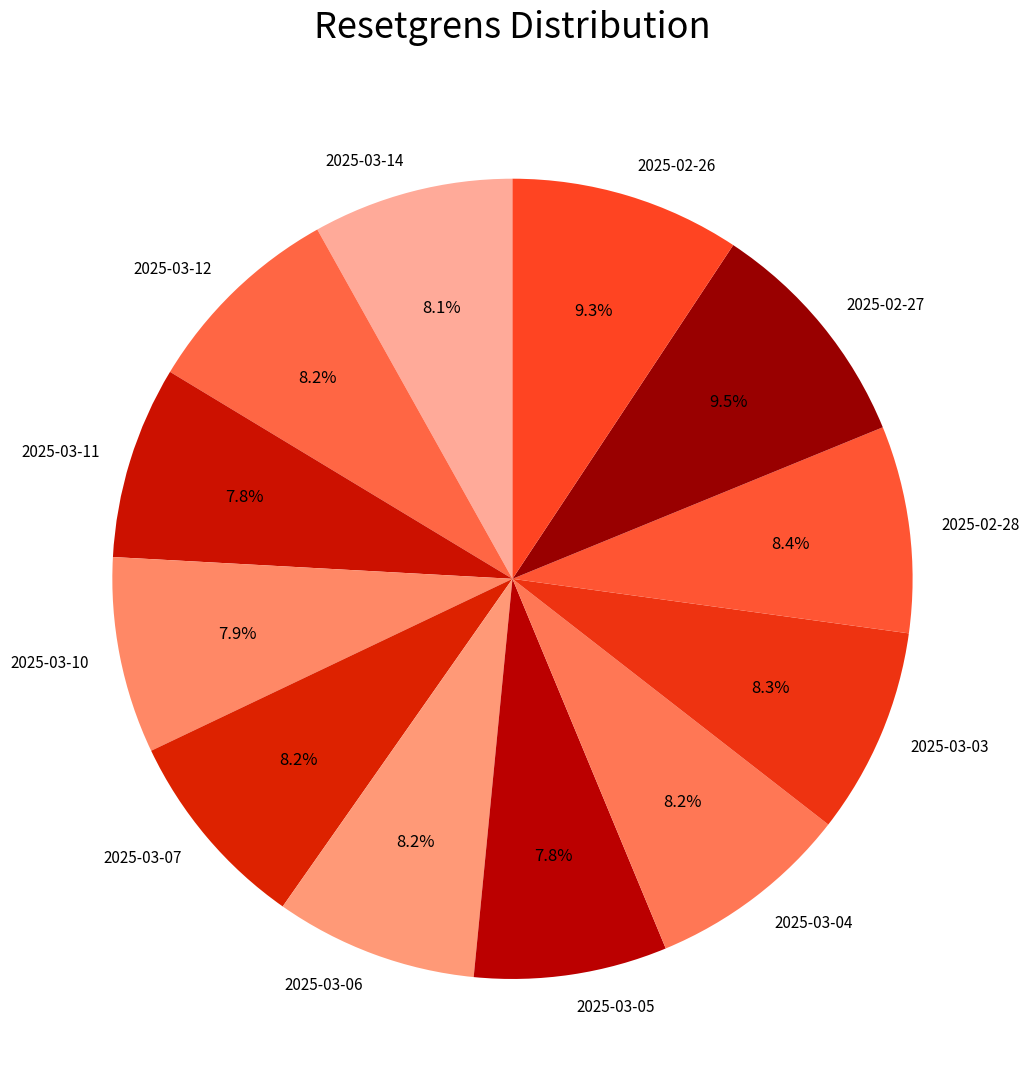

To the nearest percent, what portion does 2025-03-03 represent?

8%